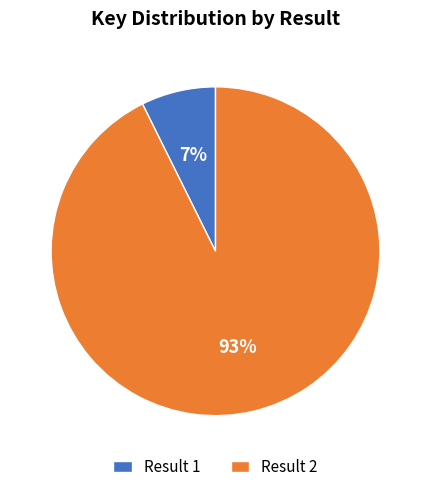

What is the largest slice in the pie chart?

Result 2